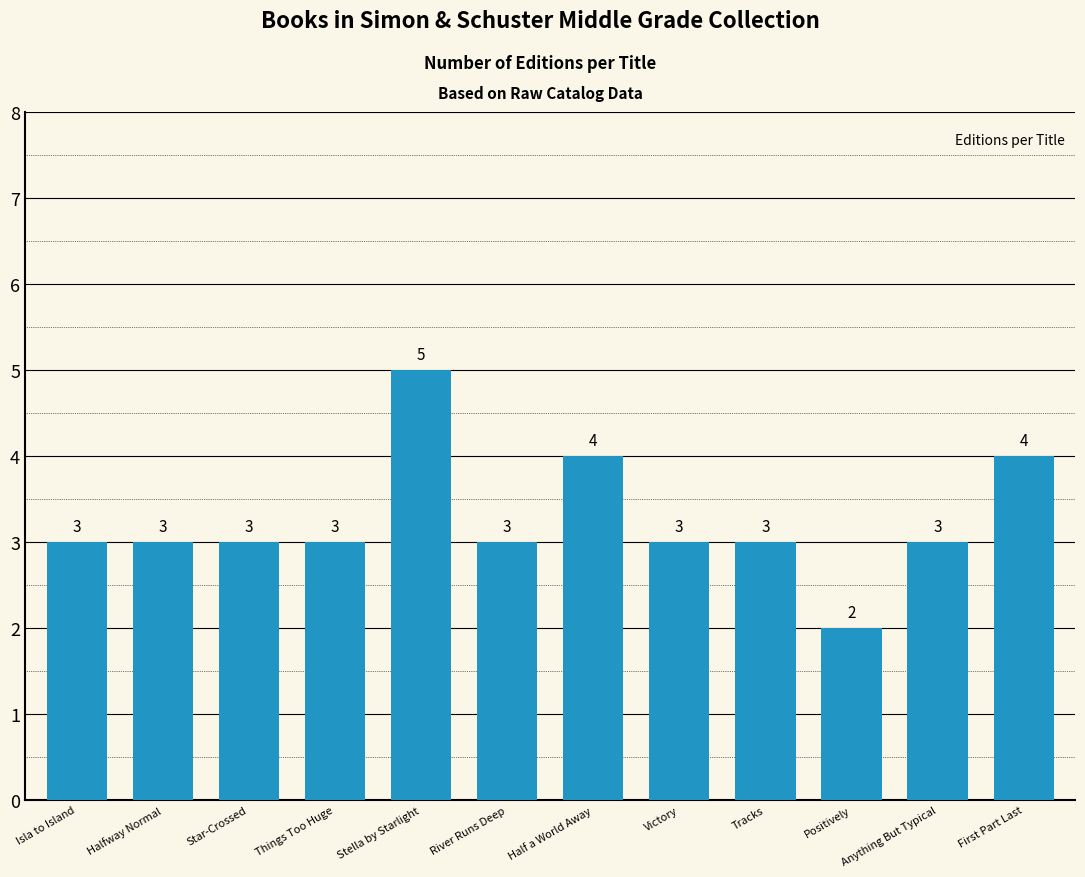

What is the approximate value at Anything But Typical?

3